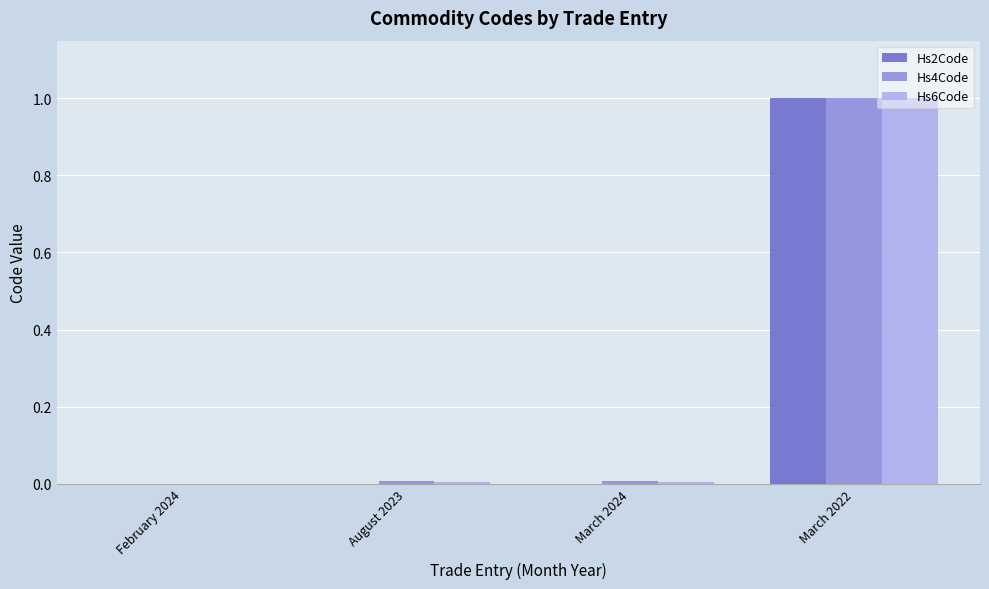

How many data points in Hs6Code are above 0?

3